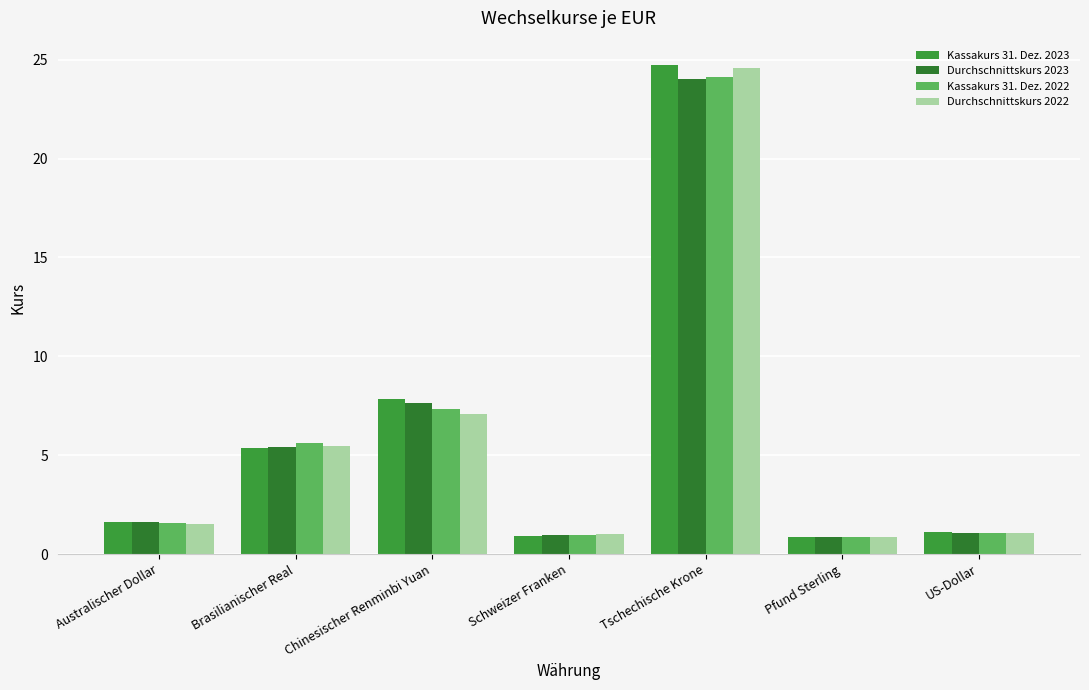

Which series has the largest range (max minus min)?

Kassakurs 31. Dez. 2023